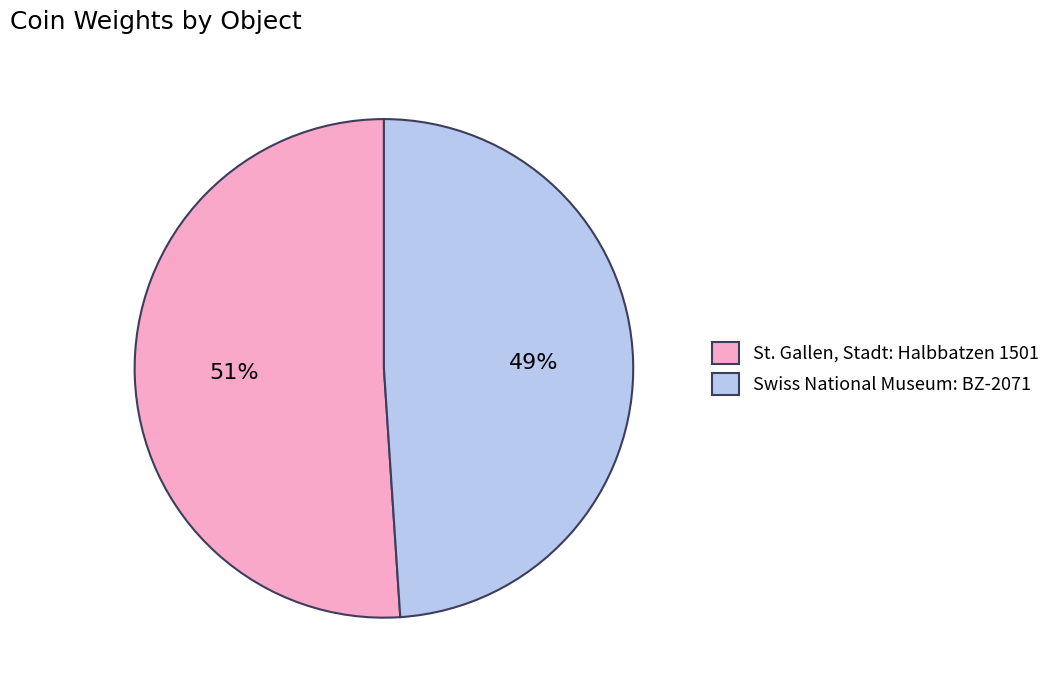

How many segments does this pie chart have?

2